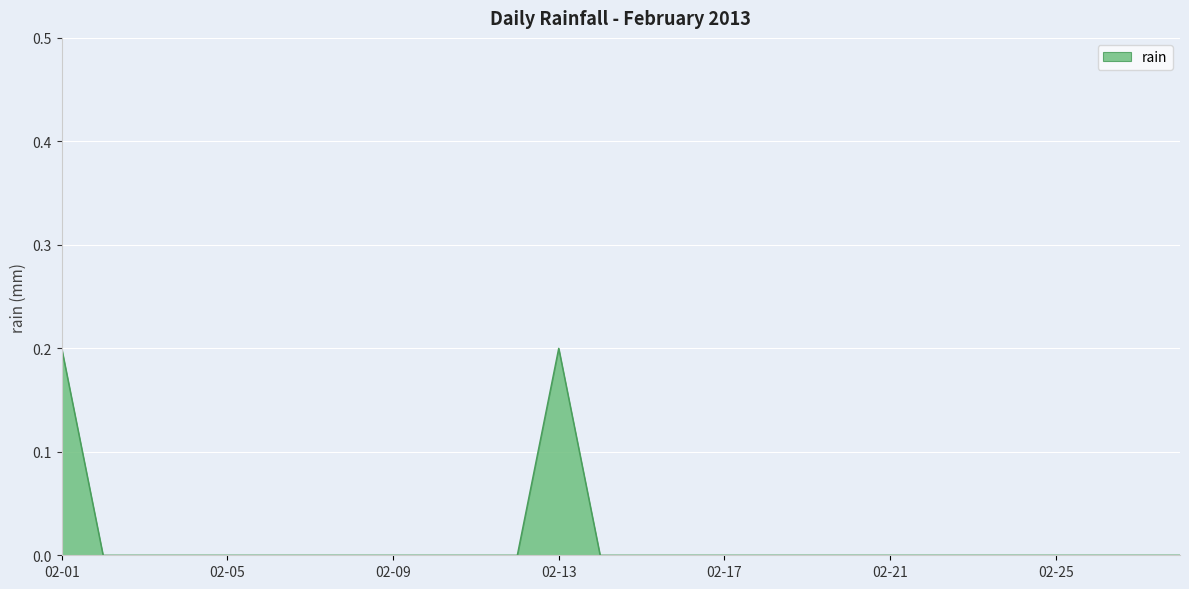

What is the maximum value shown in the chart?

0.2